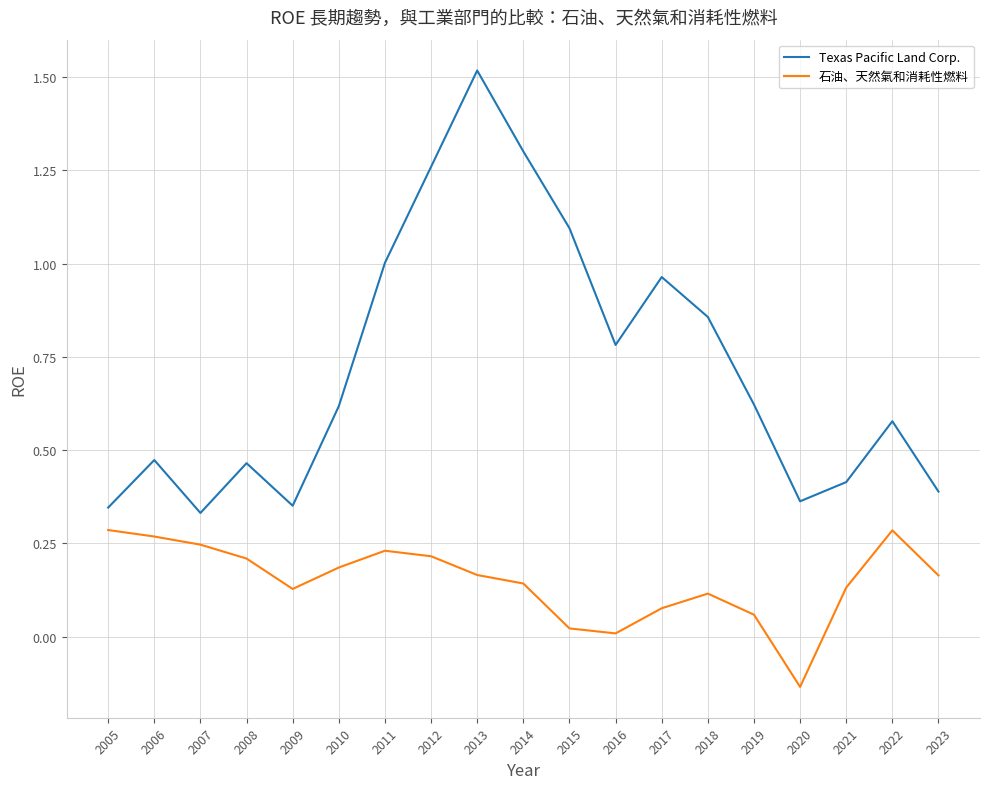

Which series has the largest range (max minus min)?

Texas Pacific Land Corp.